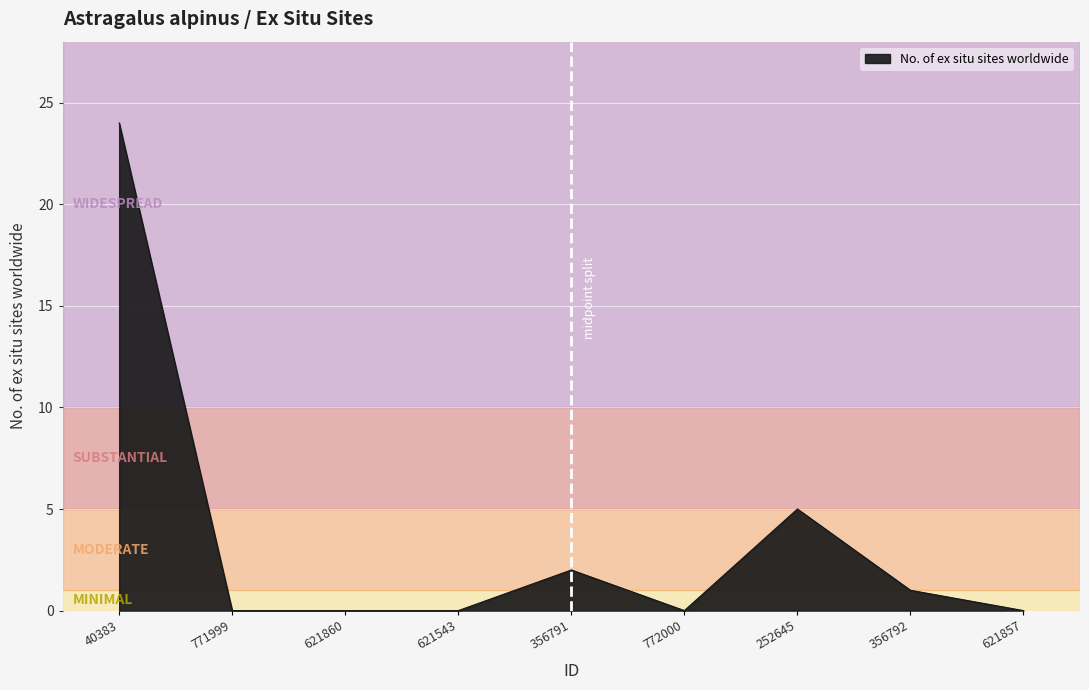

What is the difference between the maximum and minimum values?

24